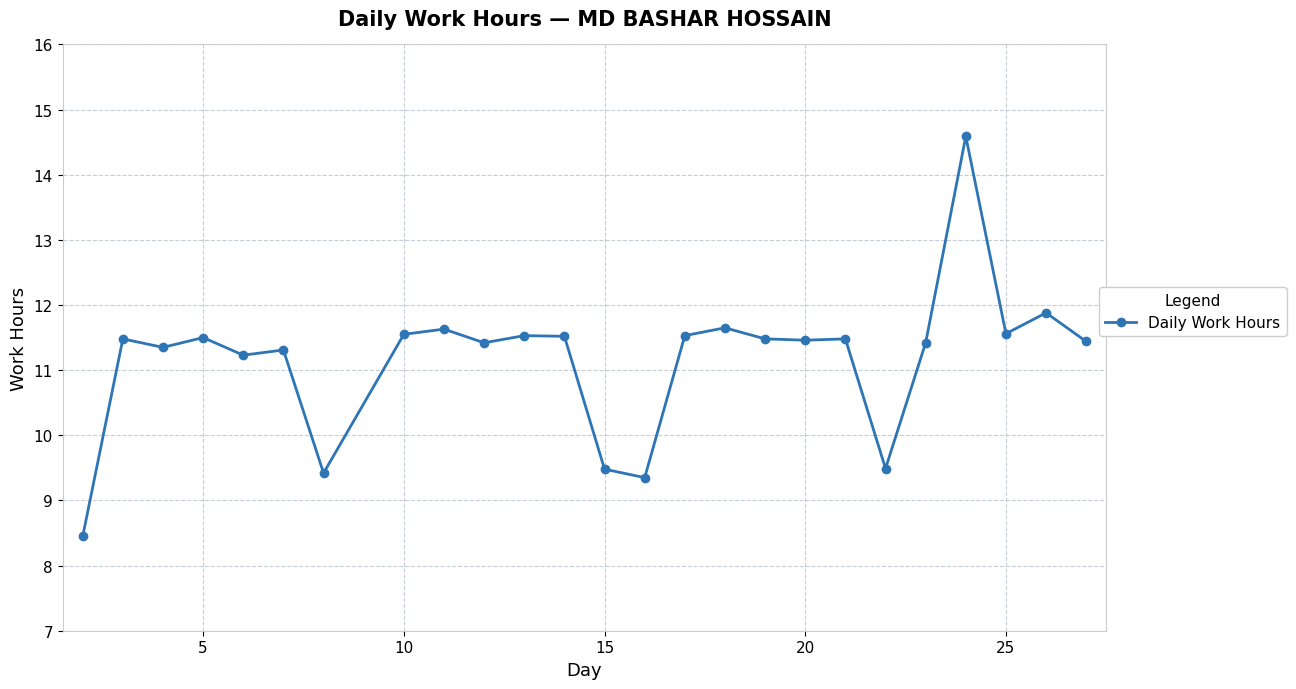

What is the value of the 7th point from the left?

9.4